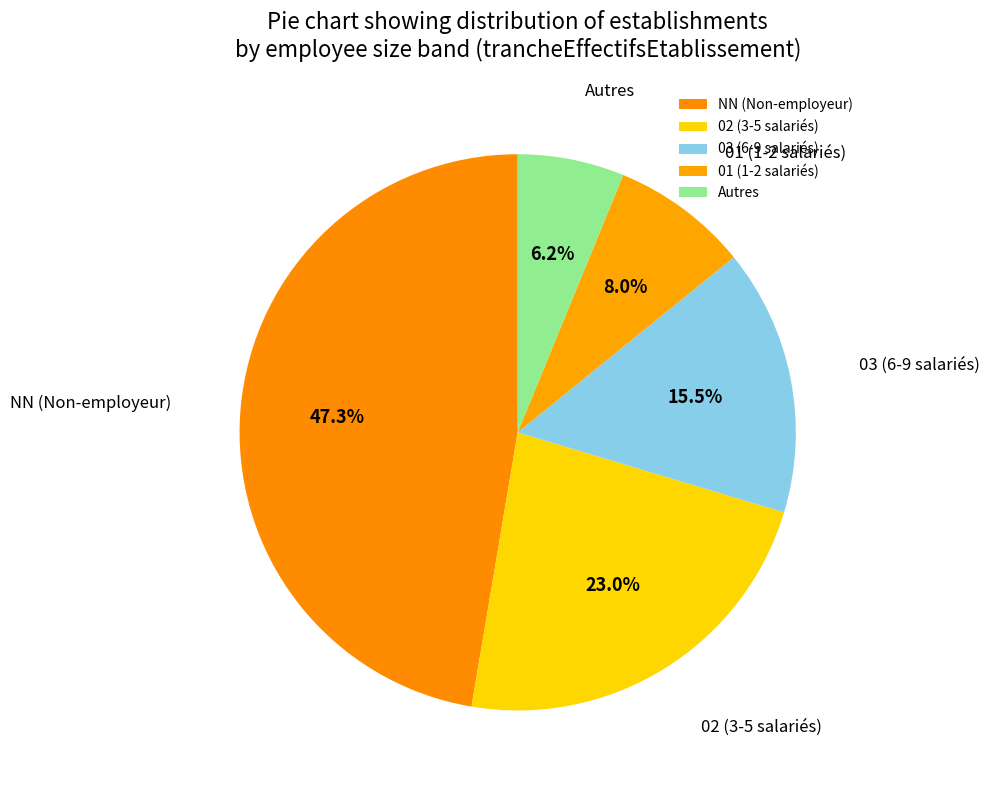

Do 03 (6-9 salariés) and 01 (1-2 salariés) together represent more than half of the pie?

No